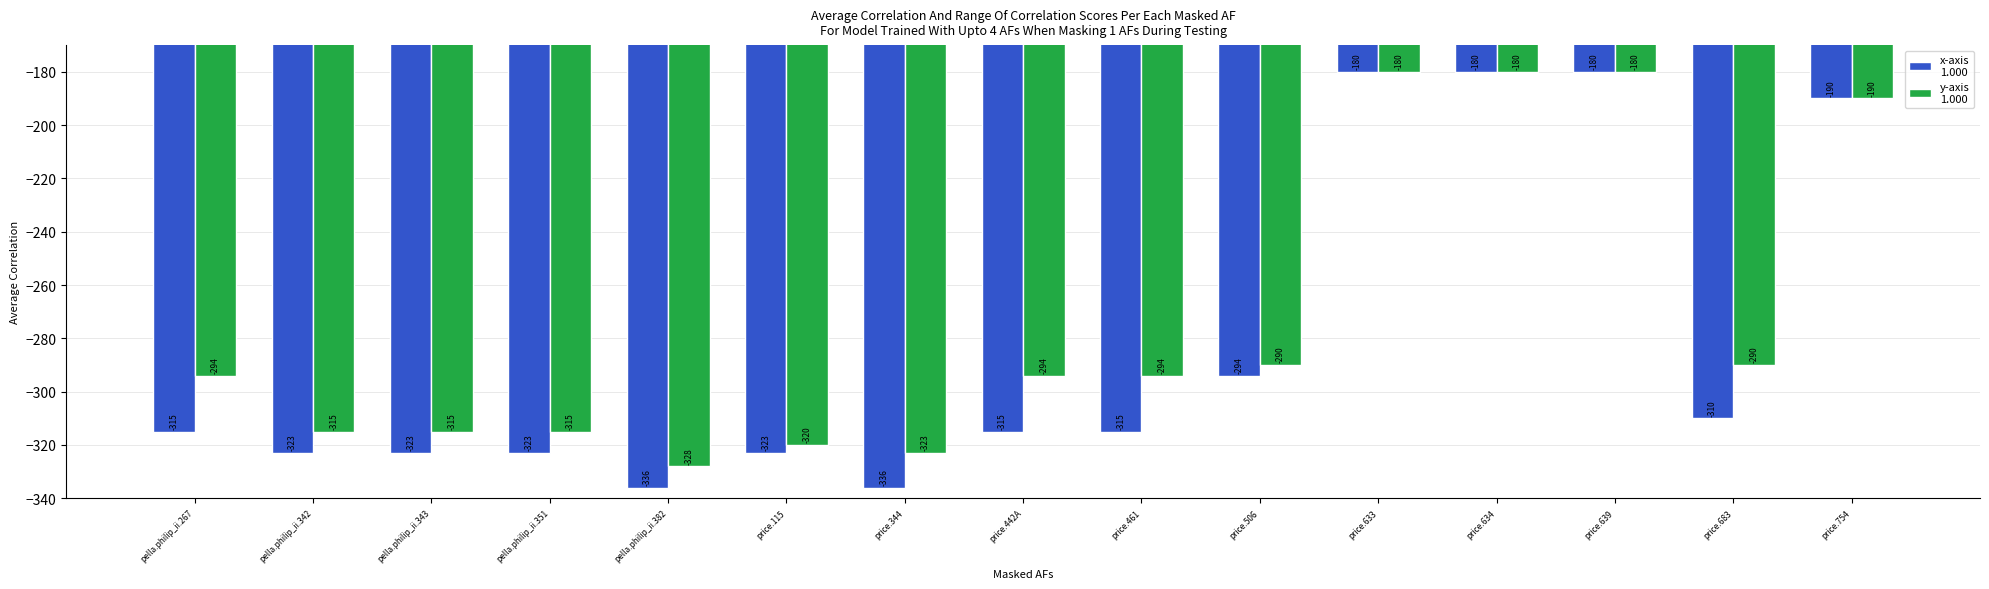

What is the minimum value shown in the chart?

-336